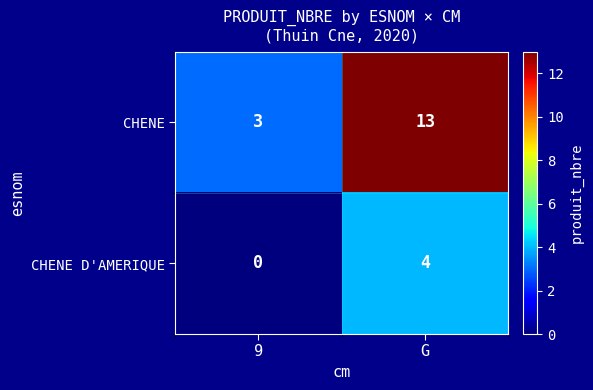

True or false: CHENE has a value of 7 at G.

False